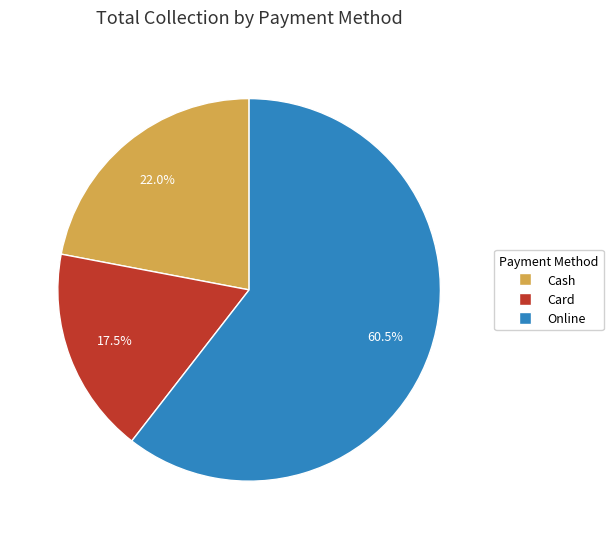

What is the majority slice?

Online